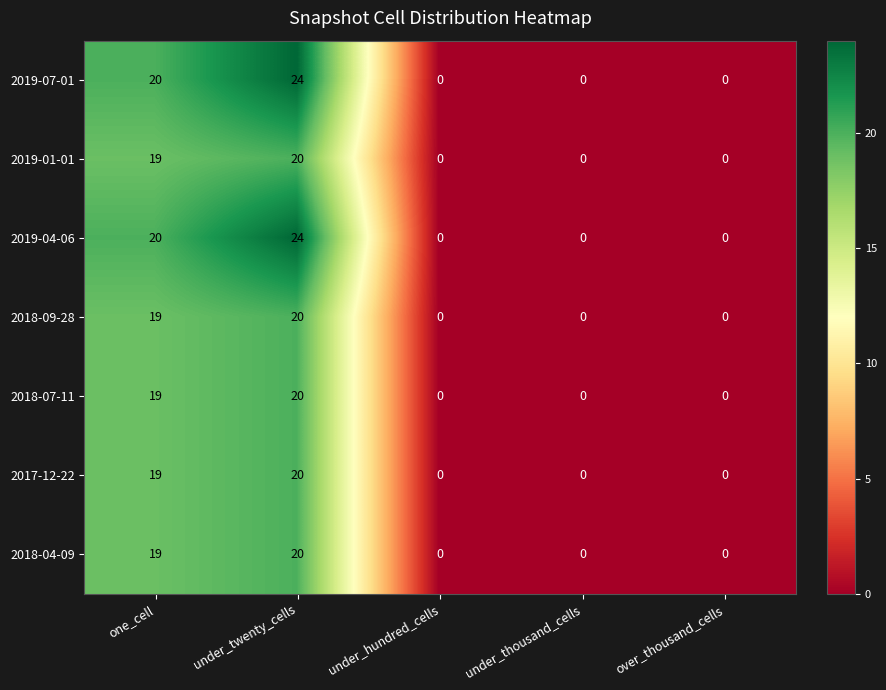

What is the difference between the maximum and minimum values in the 2019-04-06 series?

24